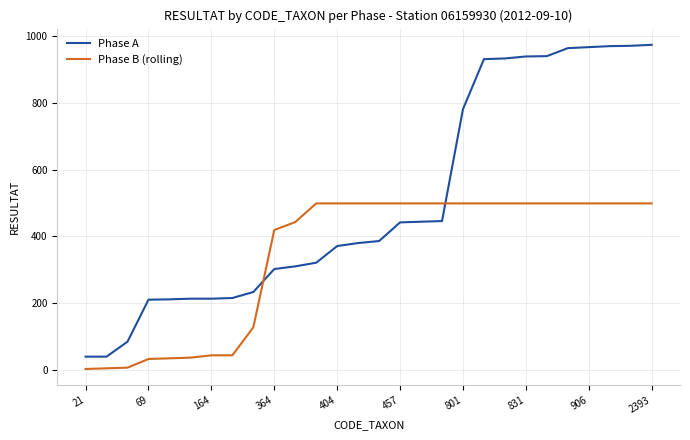

What is the sum of all Phase B (rolling) values?

9672